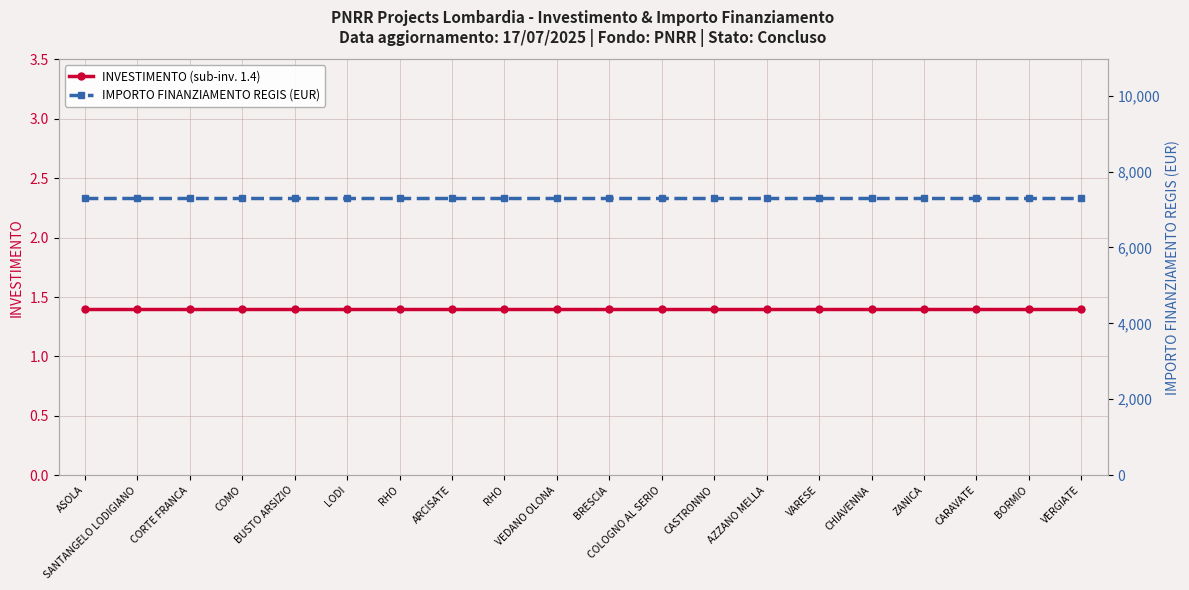

What is the average value of the INVESTIMENTO (sub-inv. 1.4) series?

1.4